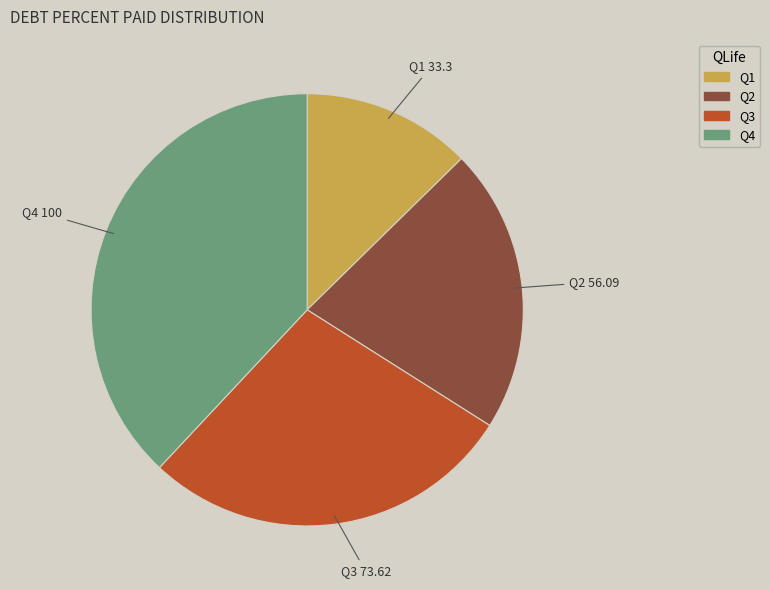

Does any single category account for the majority?

No